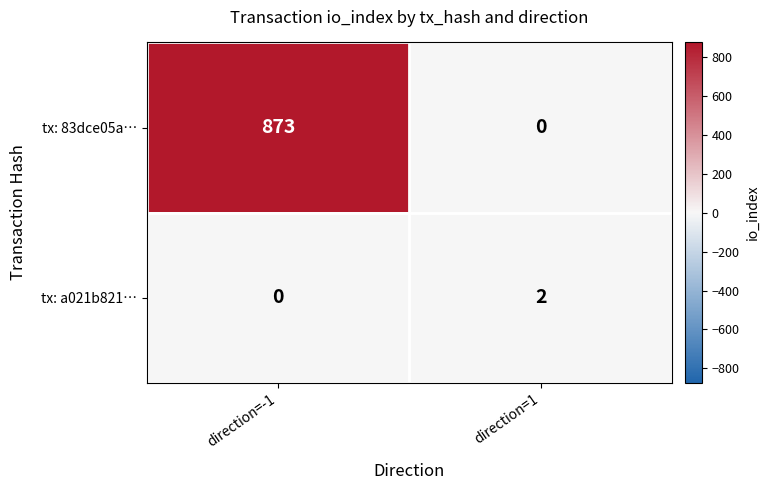

Which series has the widest spread of values?

tx: 83dce05a…